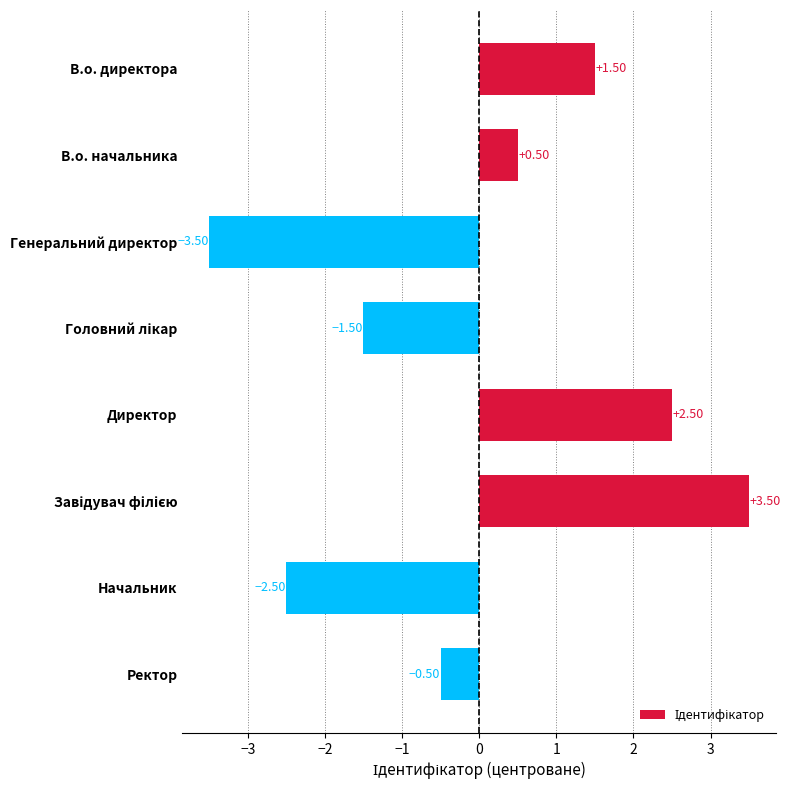

What is the difference between the second highest and second lowest values?

5.0